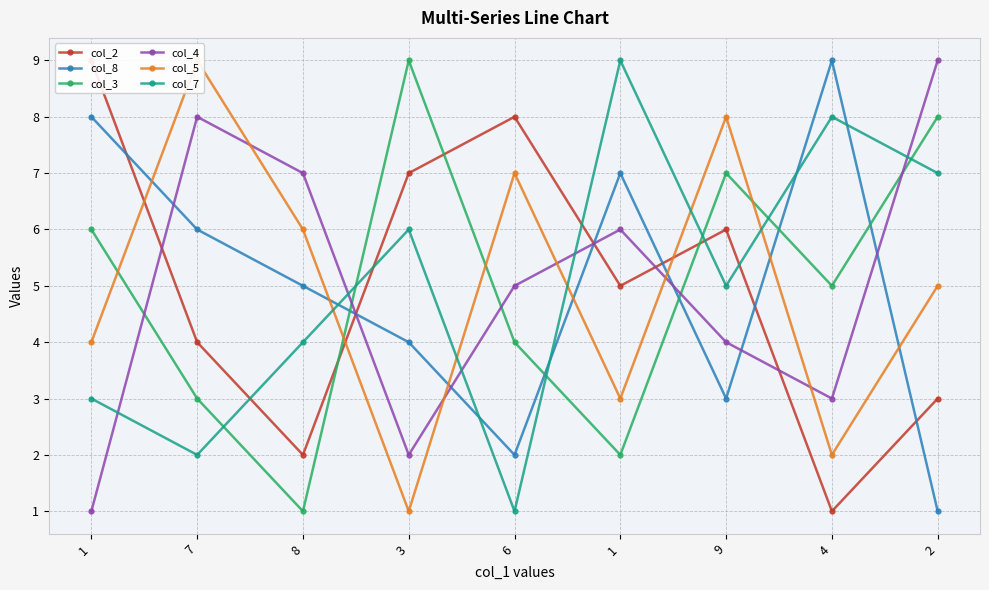

What is the difference between the second highest and second lowest values in the col_7 series?

6